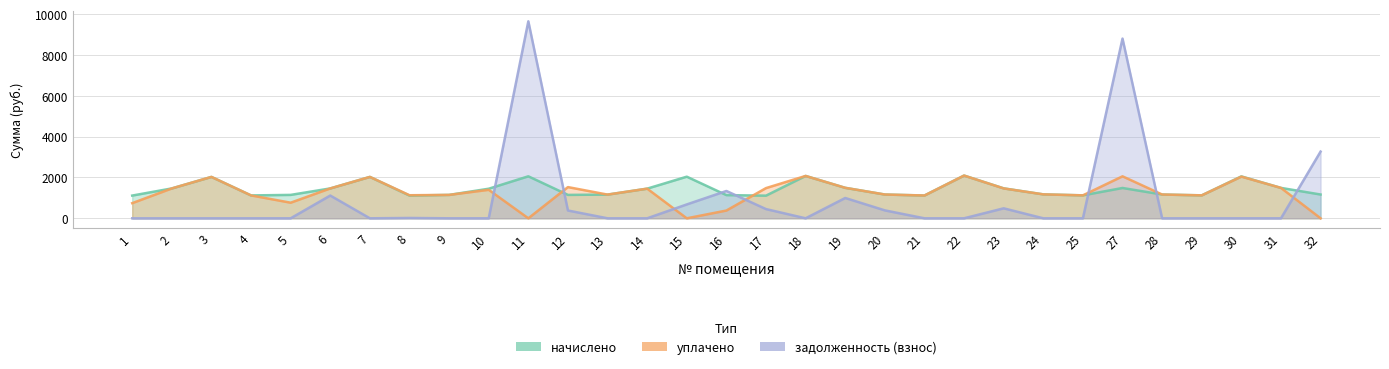

List the series in order of their peak value, highest first.

задолженность (взнос), уплачено, начислено